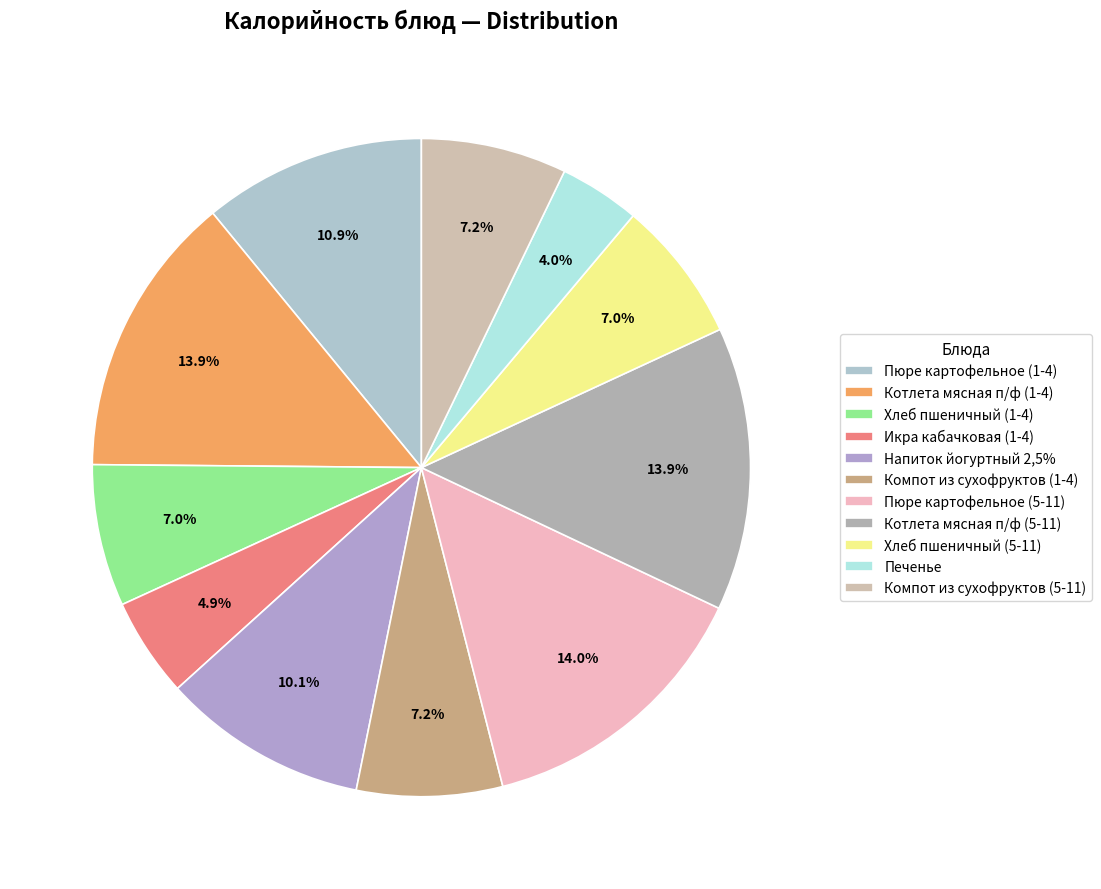

To the nearest percent, what is the average slice percentage?

9%